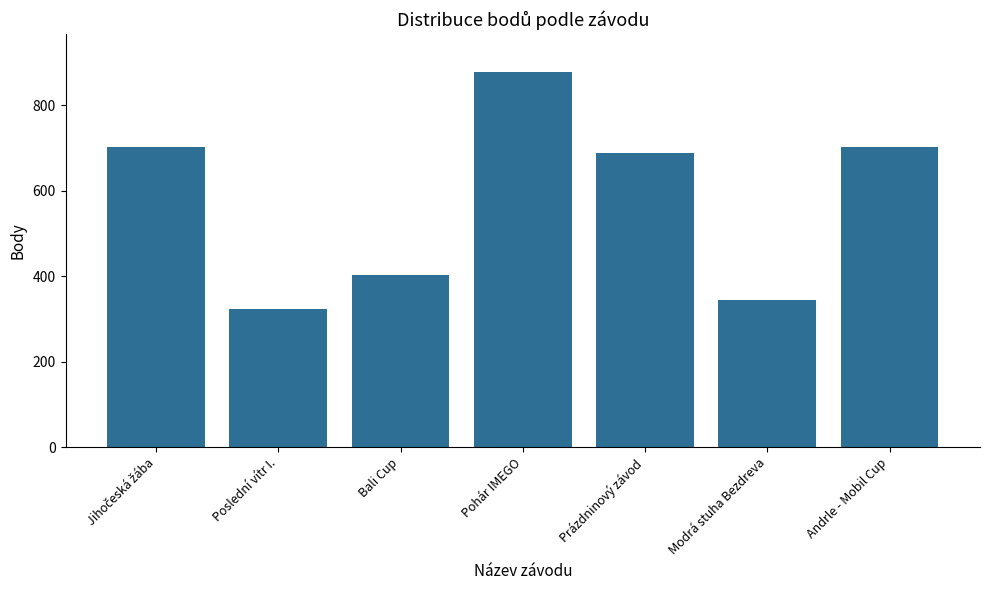

Which has a higher value, Bali Cup or Poslední vítr I.?

Bali Cup